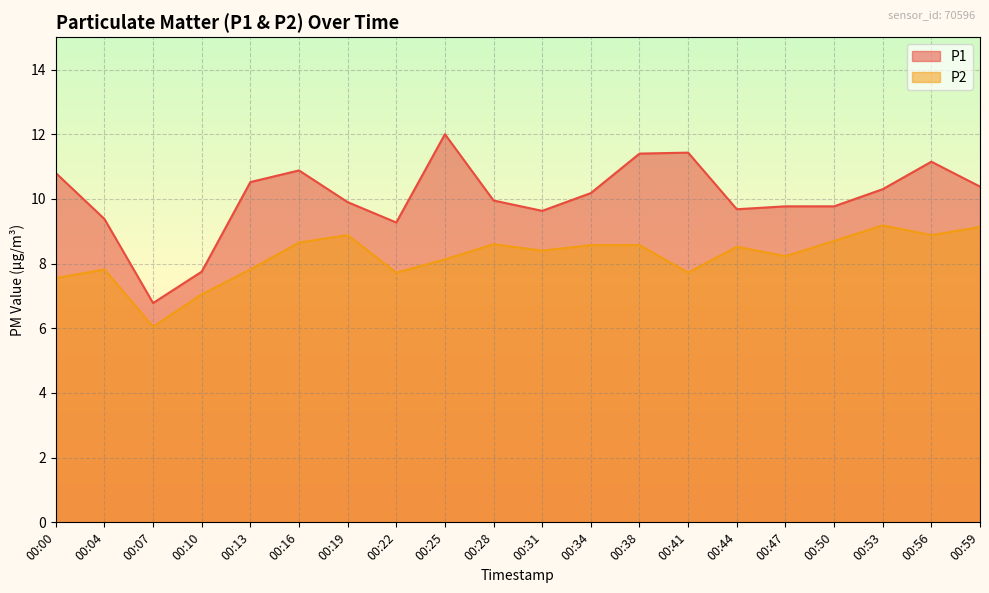

Read the P2 value at 00:34.

8.6